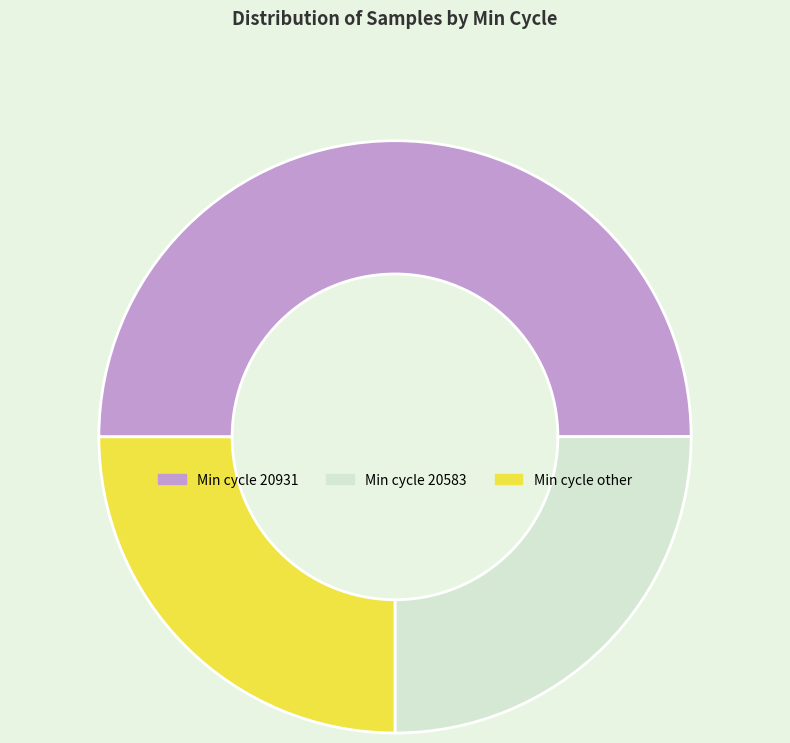

Is Min cycle other the majority of the pie?

No